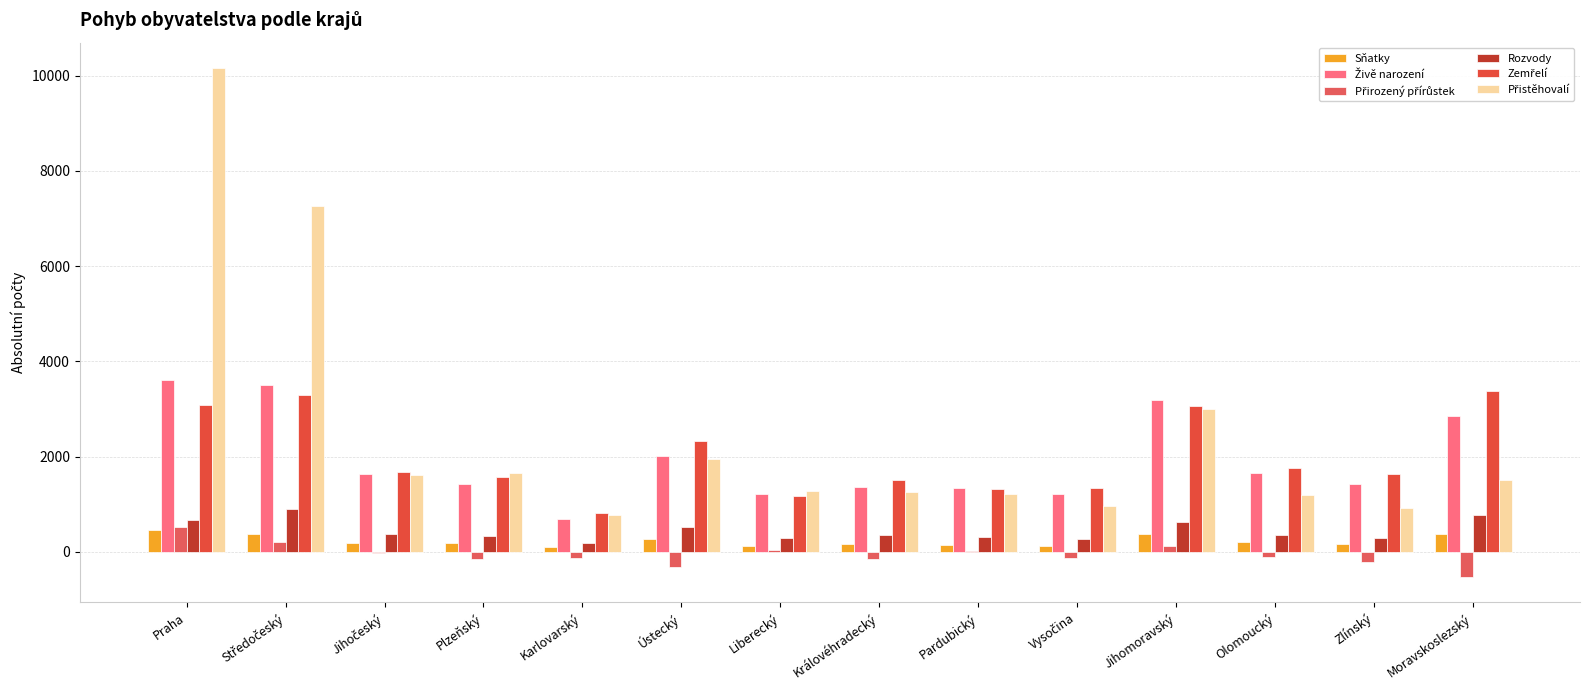

True or false: Zemřelí has a value of 2055 at Liberecký.

False